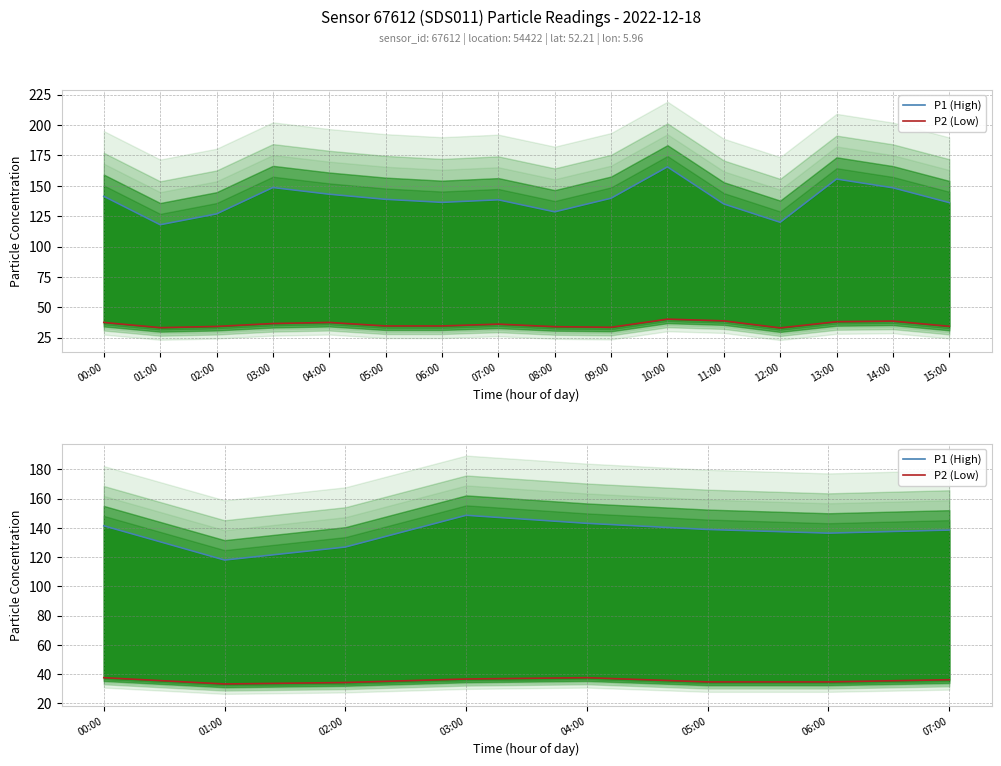

Reading left to right, what are all the values shown in this chart?

P1 (High): 00:00=141.4	01:00=118.0	02:00=126.9	03:00=148.6	04:00=143.1	05:00=138.9	06:00=136.4	07:00=138.5
P2 (Low): 00:00=37.6	01:00=33.3	02:00=34.3	03:00=36.7	04:00=37.6	05:00=34.7	06:00=34.7	07:00=36.2